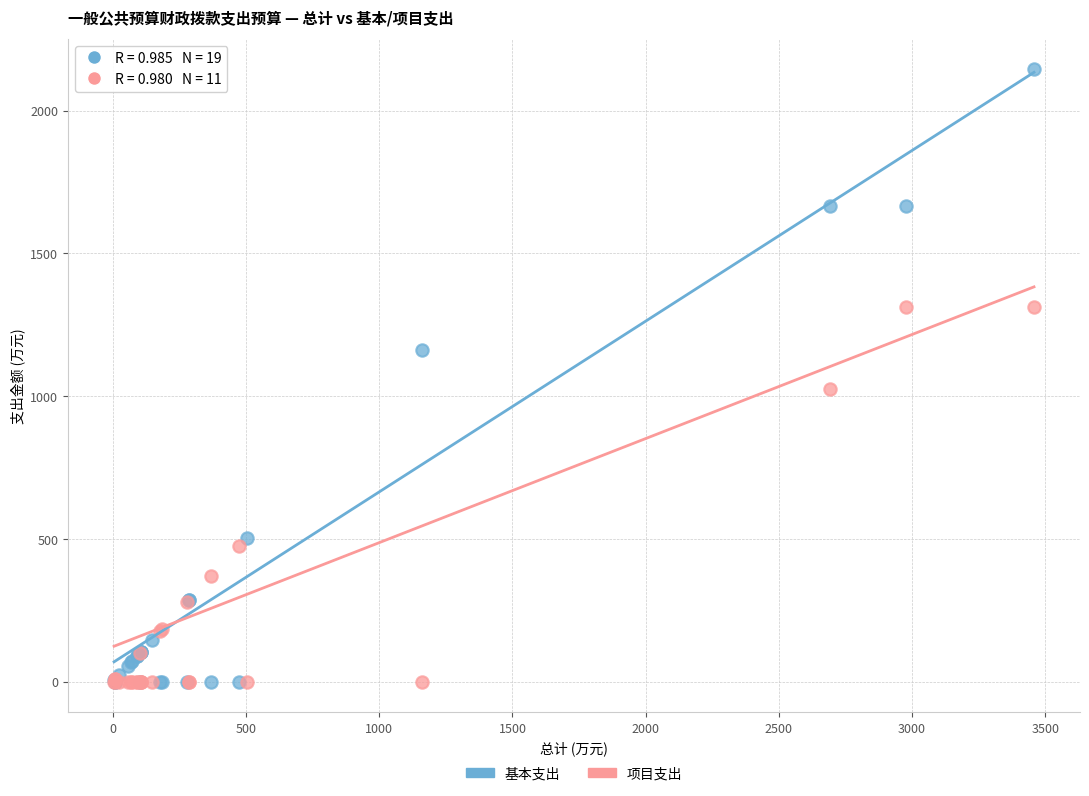

In the 项目支出 series, what Y value is closest to 656?

473.1